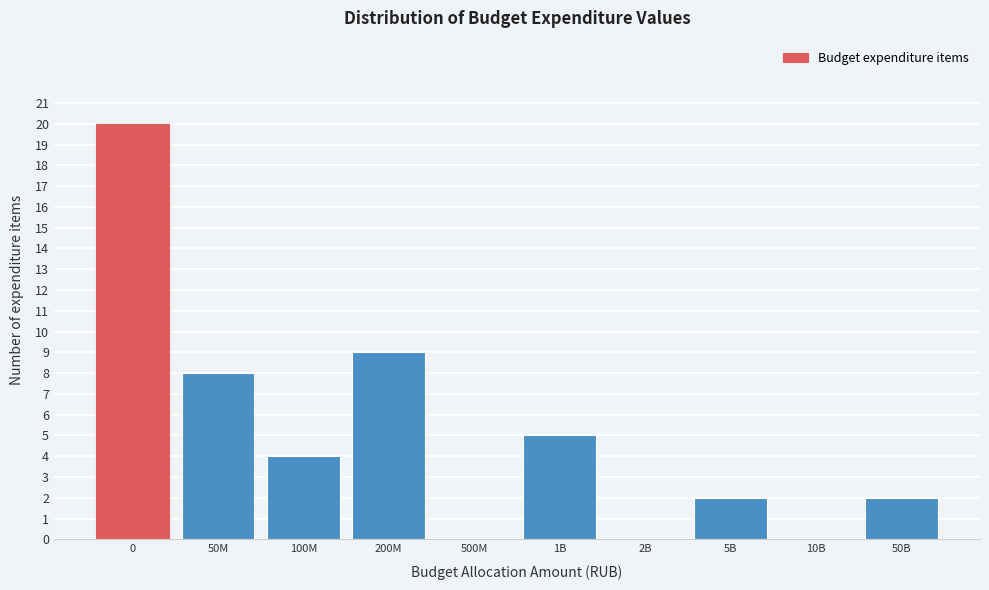

Reading left to right, list all the values displayed in this chart.

0=20	50M=8	100M=4	200M=9	500M=0	1B=5	2B=0	5B=2	10B=0	50B=2